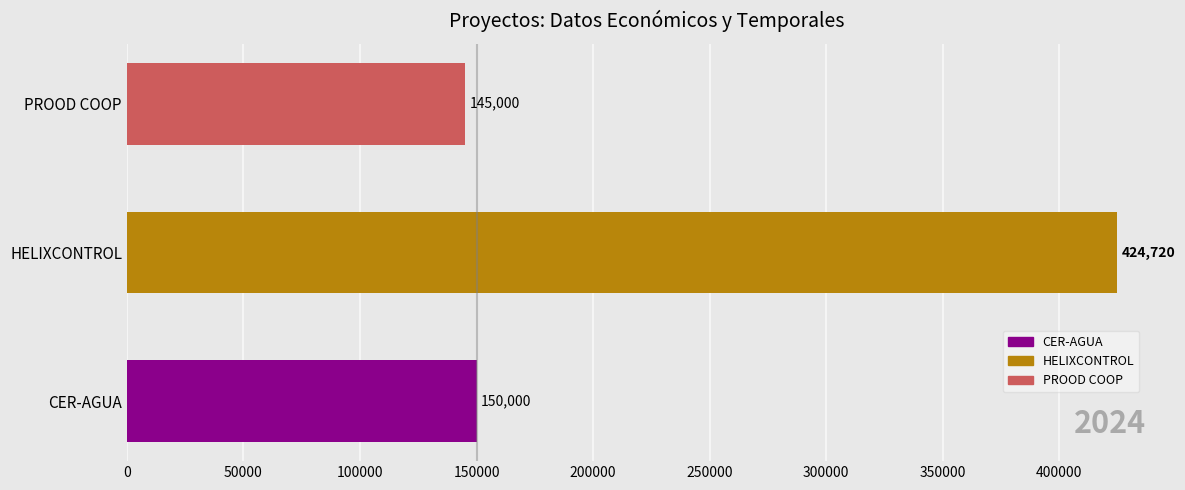

Where is the data nearest to the value 284860?

CER-AGUA